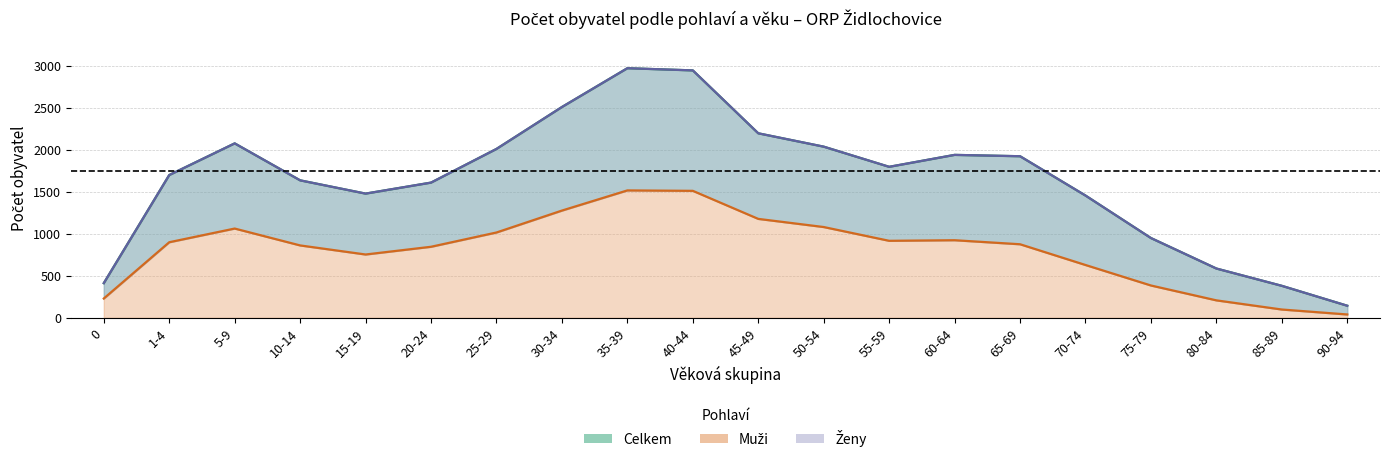

What is the label of the 17th point from the left?

75-79